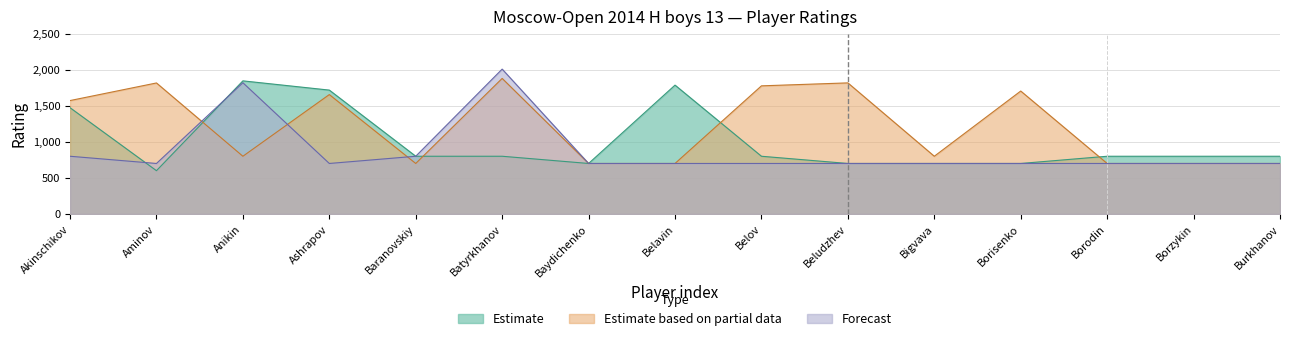

List the series in order of their overall mean, highest first.

Estimate based on partial data, Estimate, Forecast